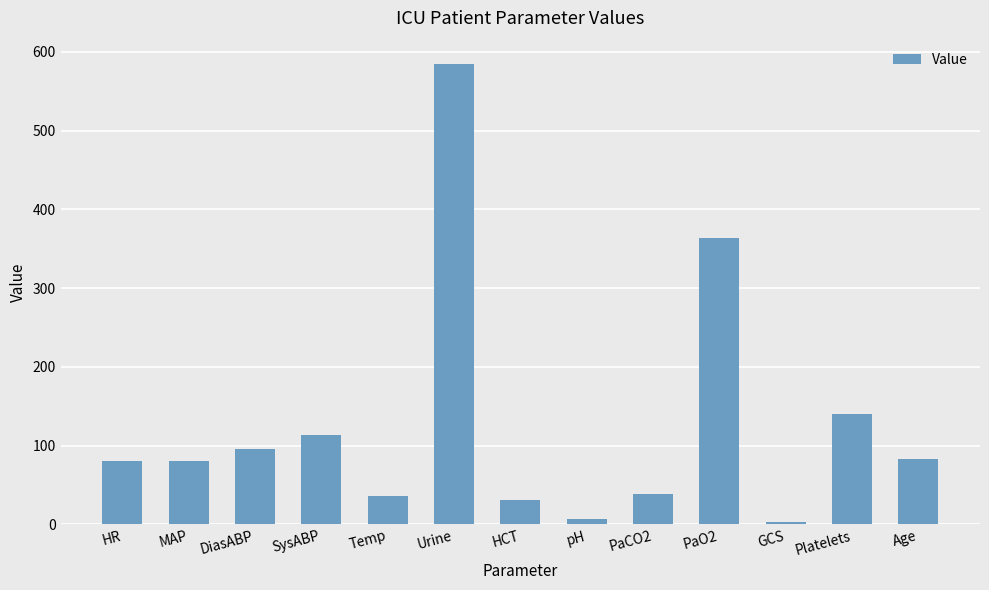

Is it true that the value at Temp is 57.0?

False